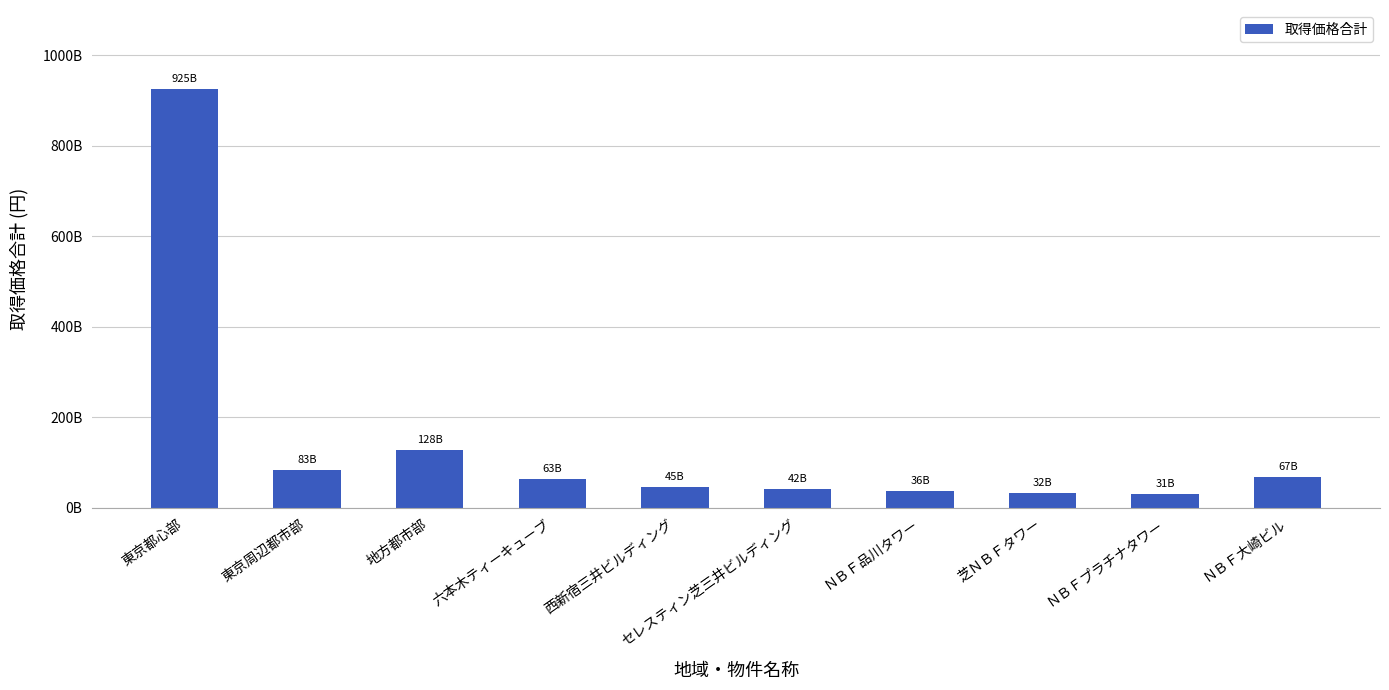

Which label corresponds to the largest value in the chart?

東京都心部